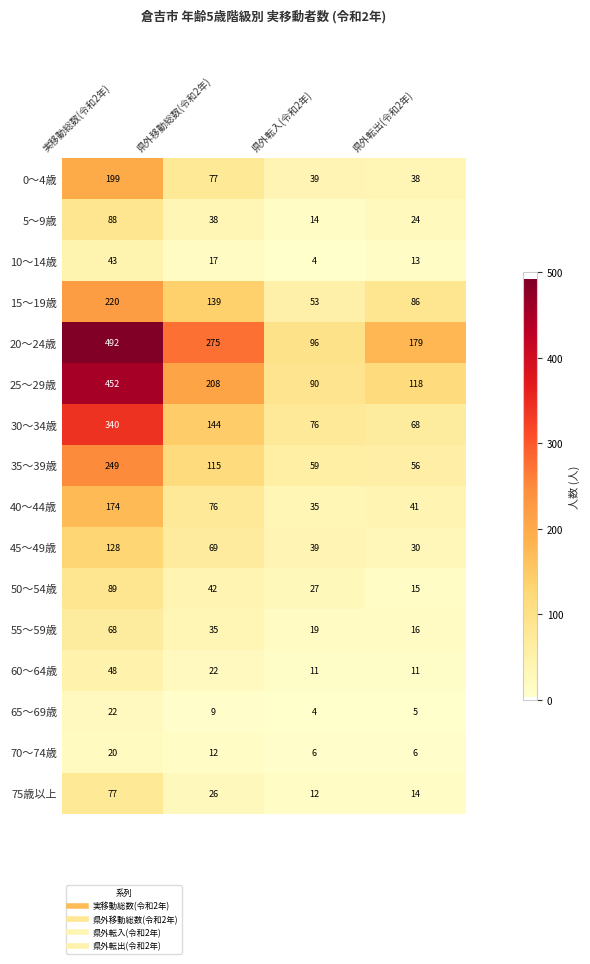

What is the maximum value shown in the chart?

492